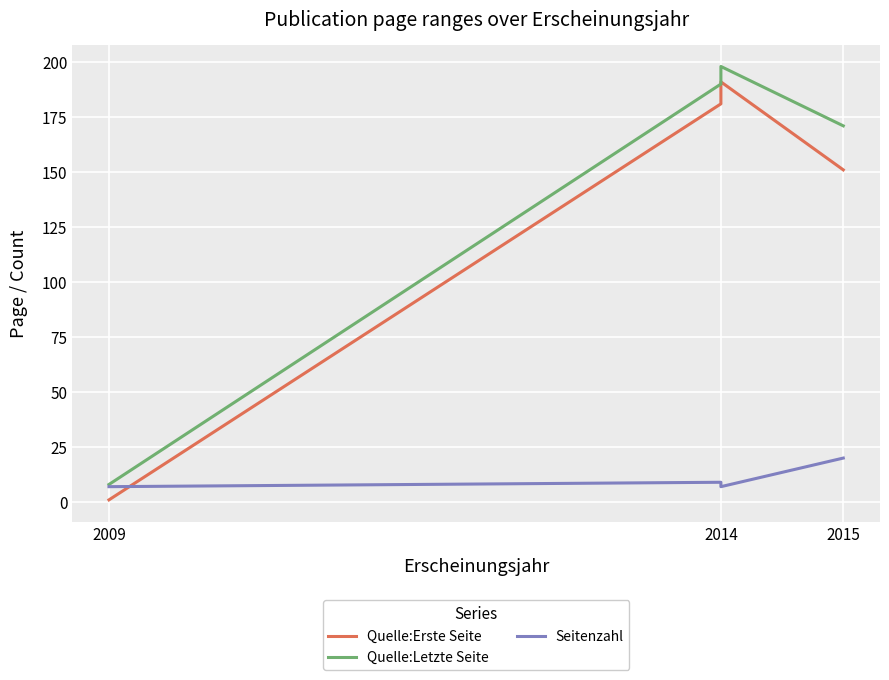

At which category does the chart reach its minimum across all series?

2009